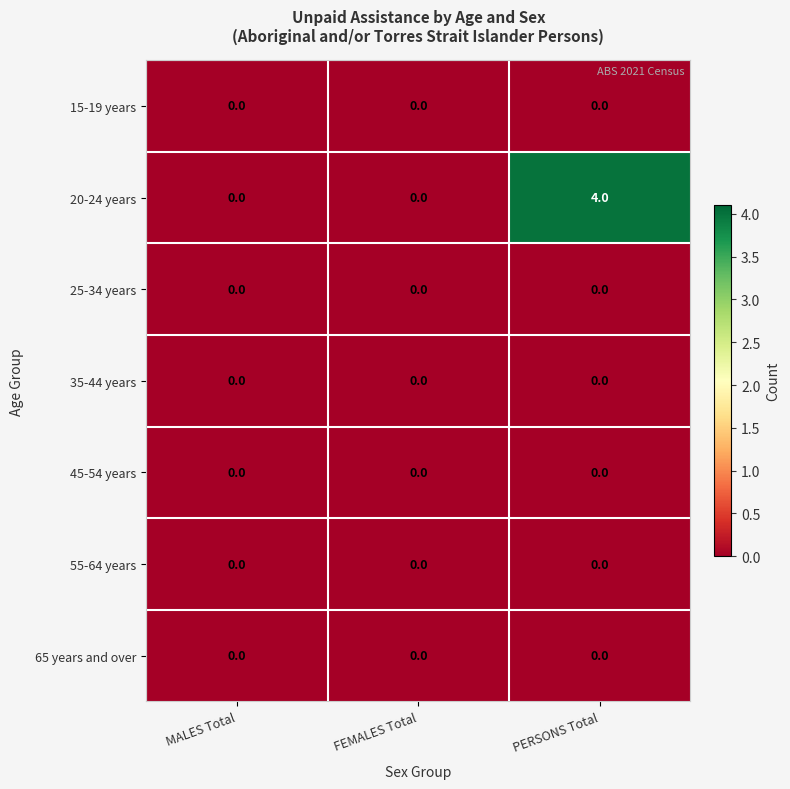

Which category has the highest value across all series?

PERSONS Total